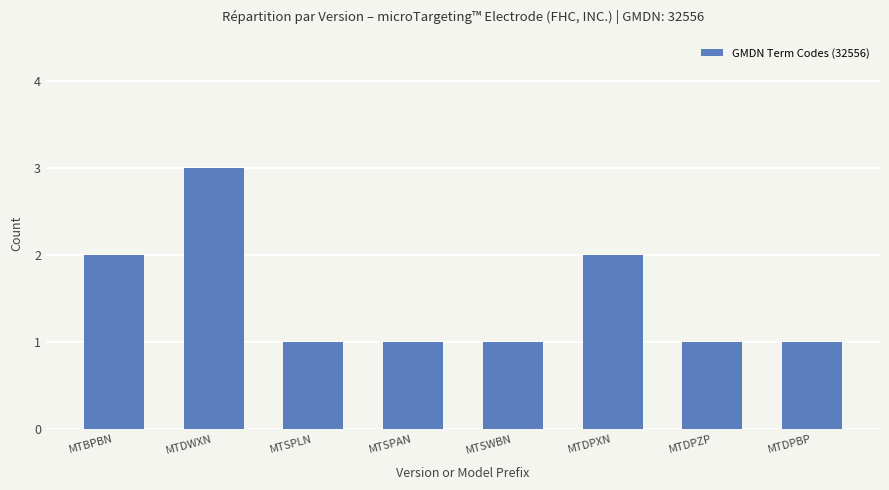

Which has a higher value, MTBPBN or MTSPLN?

MTBPBN